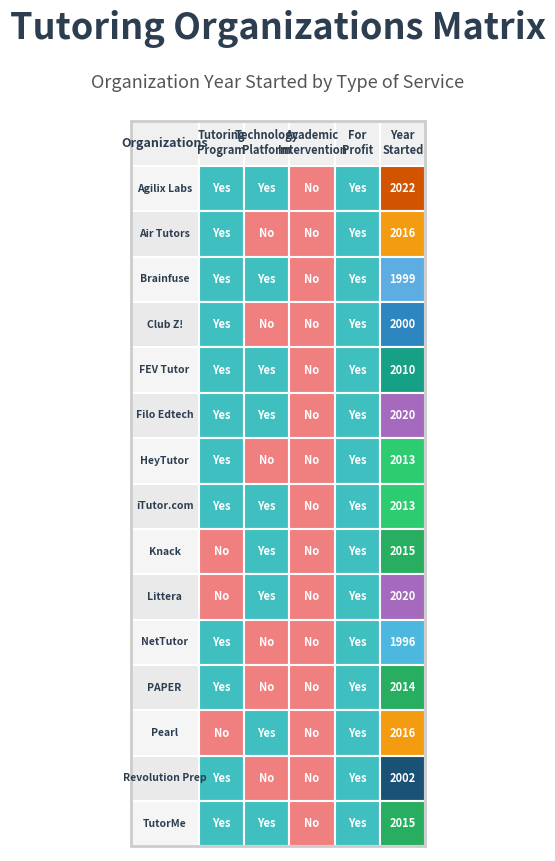

Which series changed the most between 2 and 4?

Agilix Labs